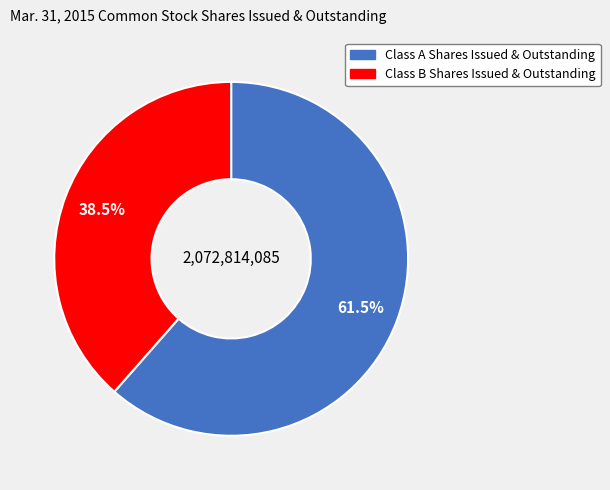

Which category accounts for the majority?

Class A Shares Issued & Outstanding